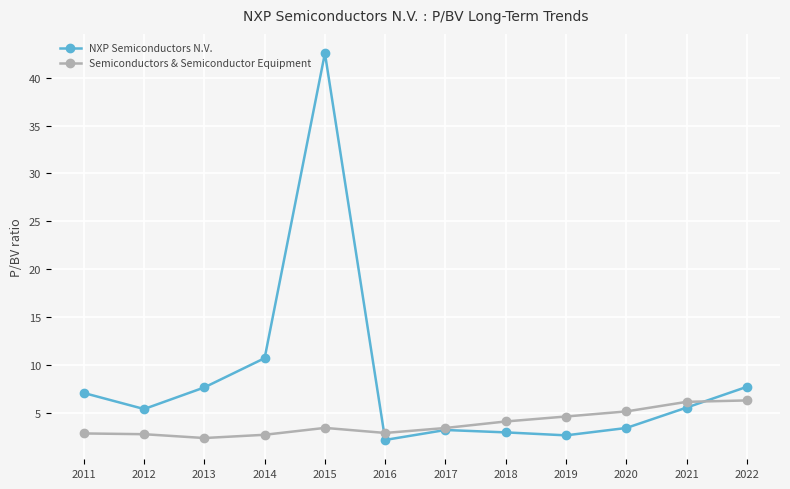

What is the greatest value displayed?

42.6